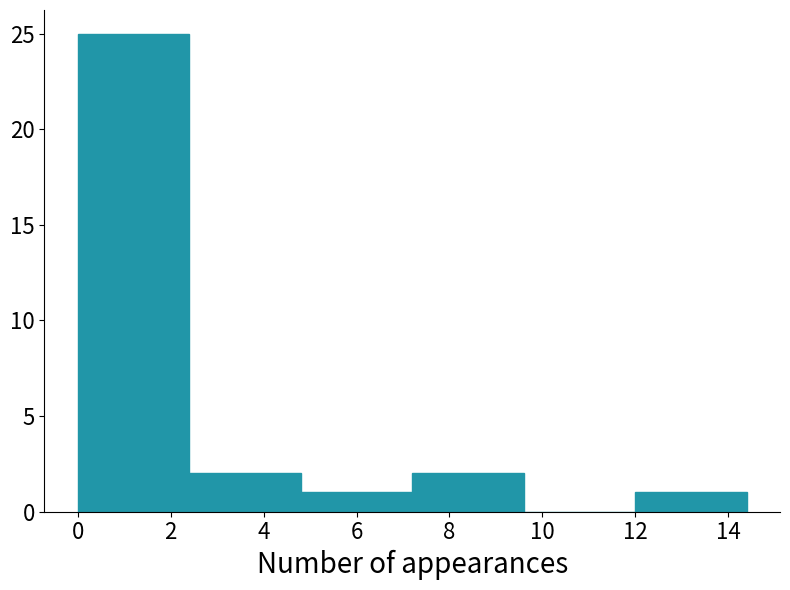

What is the height of the bar covering 2.4 to 4.8 on the x-axis? The values are not printed on the chart, so give them approximately, as read against the axis.

2